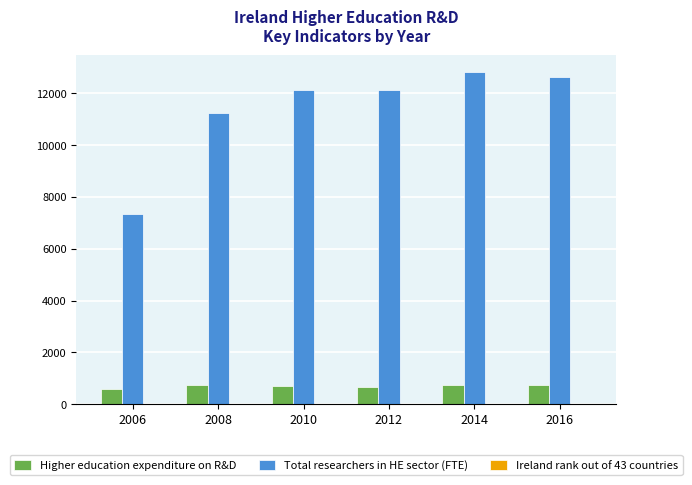

What is the sum of all Higher education expenditure on R&D values?

4201.9